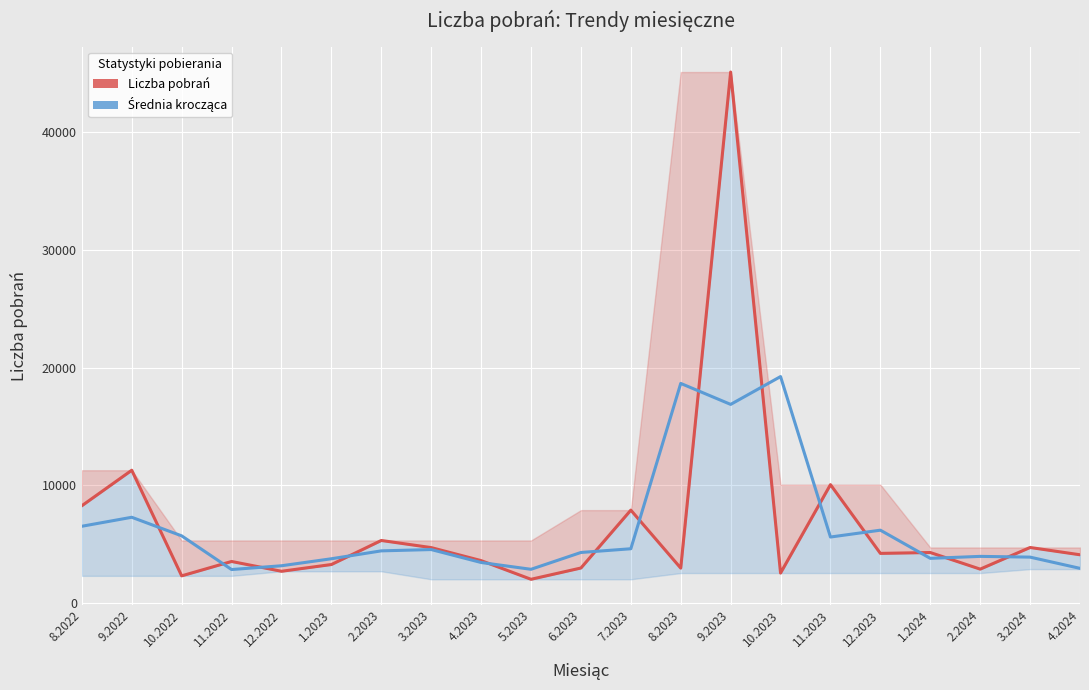

After their last crossing, which series has the higher values: Średnia krocząca or Liczba pobrań?

Liczba pobrań